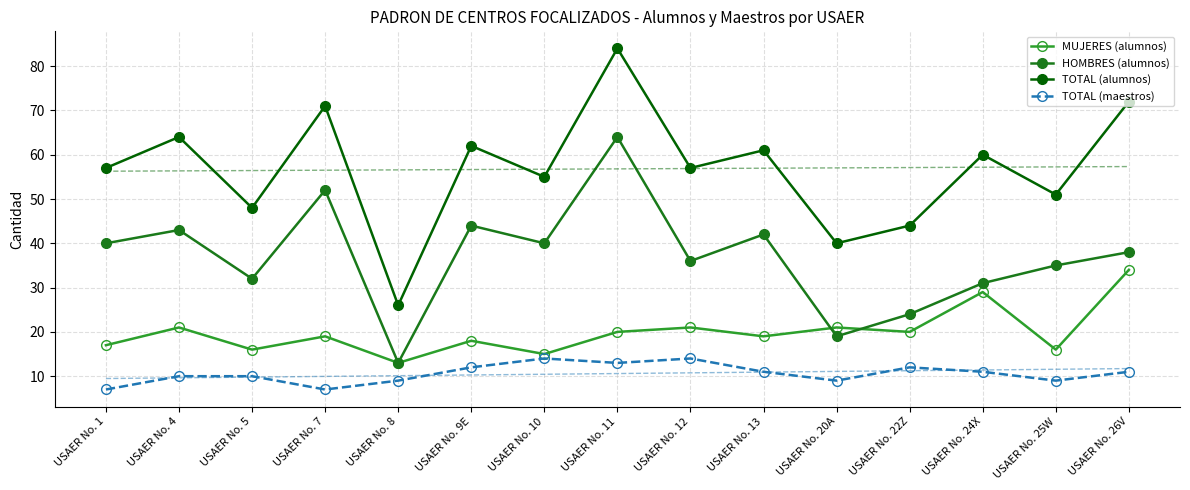

List the series in order of their overall mean, lowest first.

TOTAL (maestros), MUJERES (alumnos), HOMBRES (alumnos), TOTAL (alumnos)